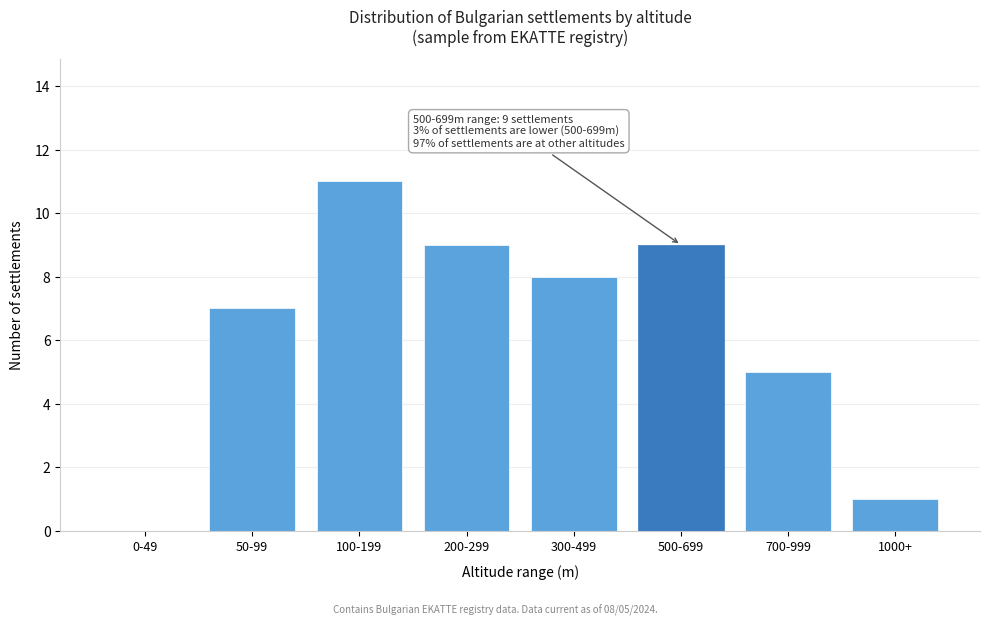

Reading left to right, extract all data points from this chart.

0-49=0	50-99=7	100-199=11	200-299=9	300-499=8	500-699=9	700-999=5	1000+=1